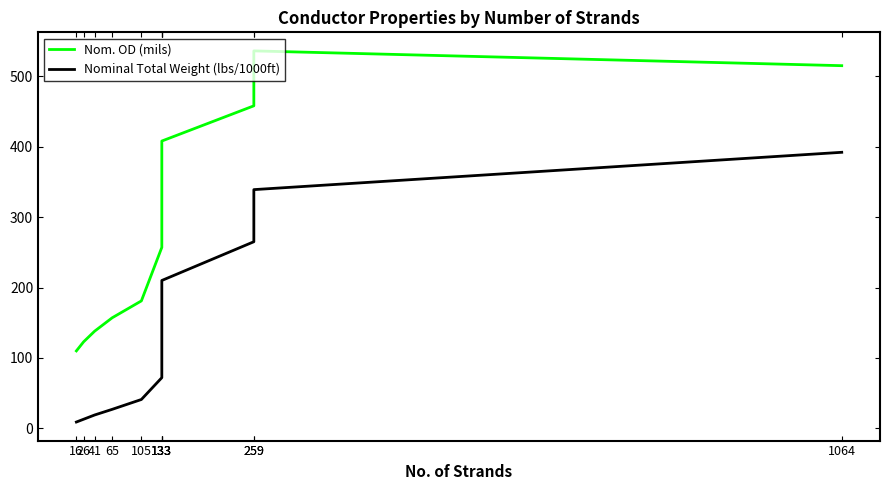

What is the total value across all series at 41?

157